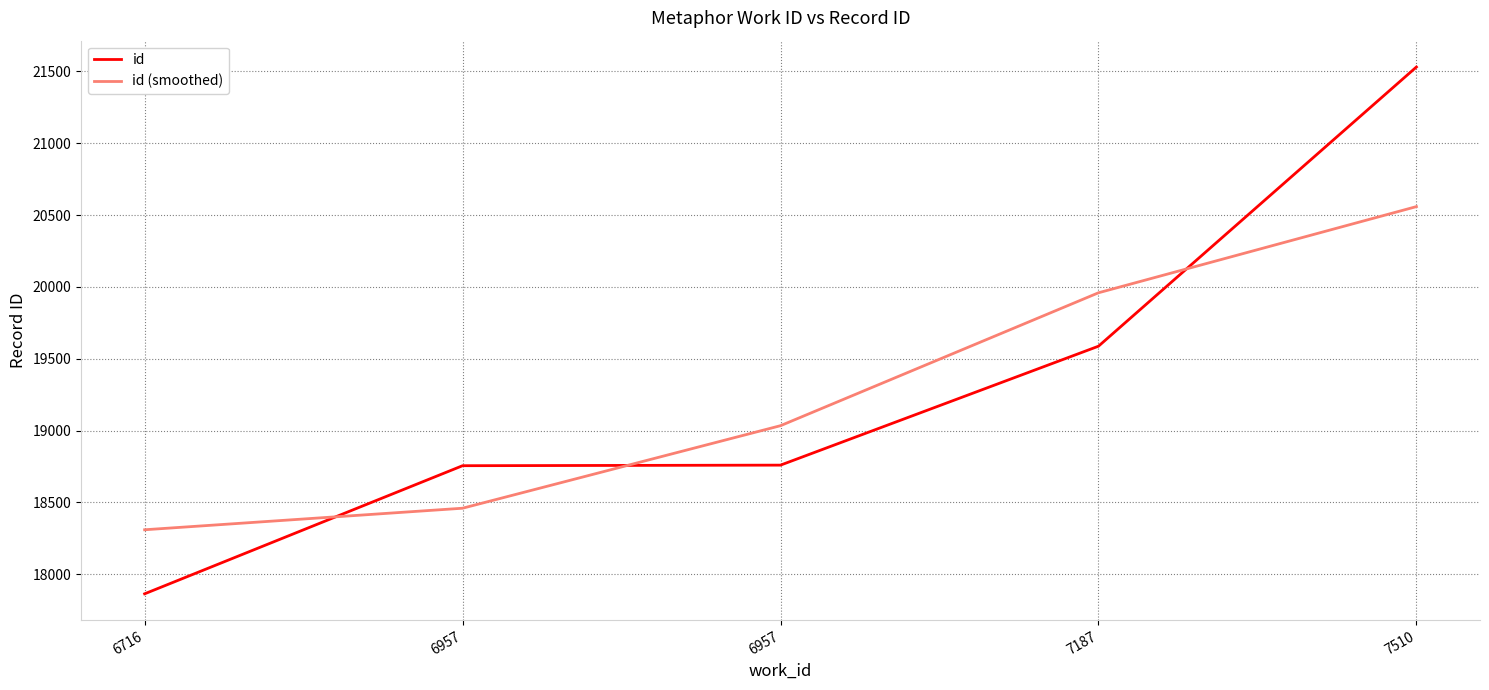

True or false: id has a value of 19587.0 at 7187.

True